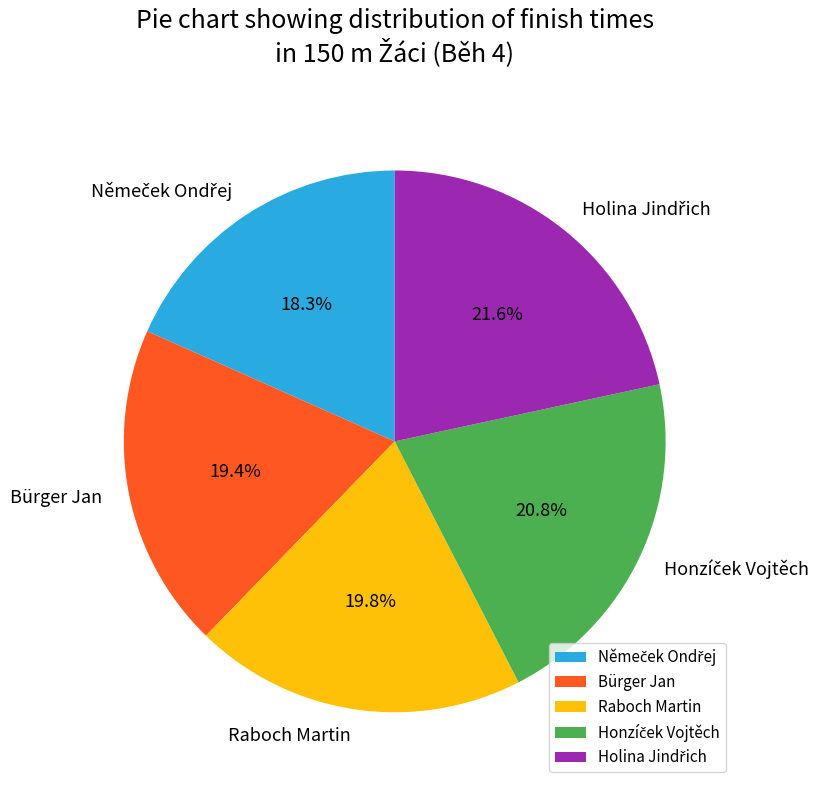

To the nearest percent, what is the difference between the largest and smallest slice percentages?

3%